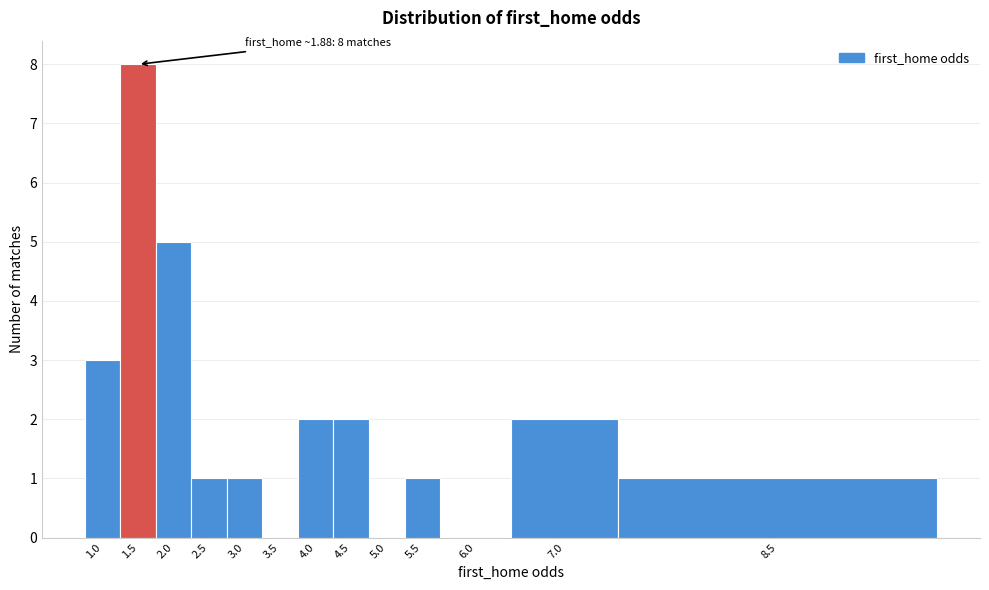

Reading left to right, extract all data points from this chart.

1.0=3	1.5=8	2.0=5	2.5=1	3.0=1	3.5=0	4.0=2	4.5=2	5.0=0	5.5=1	6.0=0	7.0=2	8.5=1